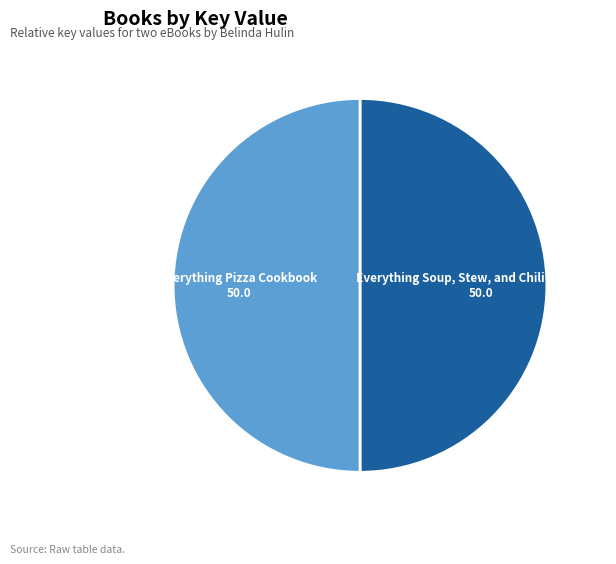

Is it true that Everything Pizza Cookbook is 36% of the pie?

False